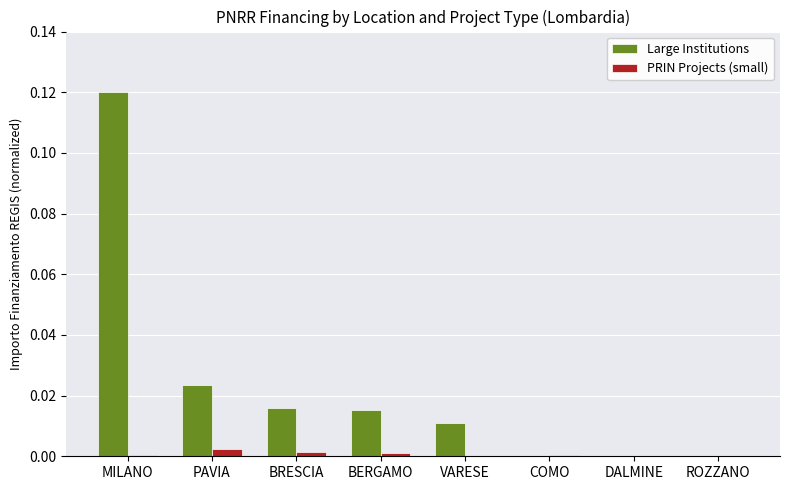

Which label corresponds to the largest value in the chart?

MILANO